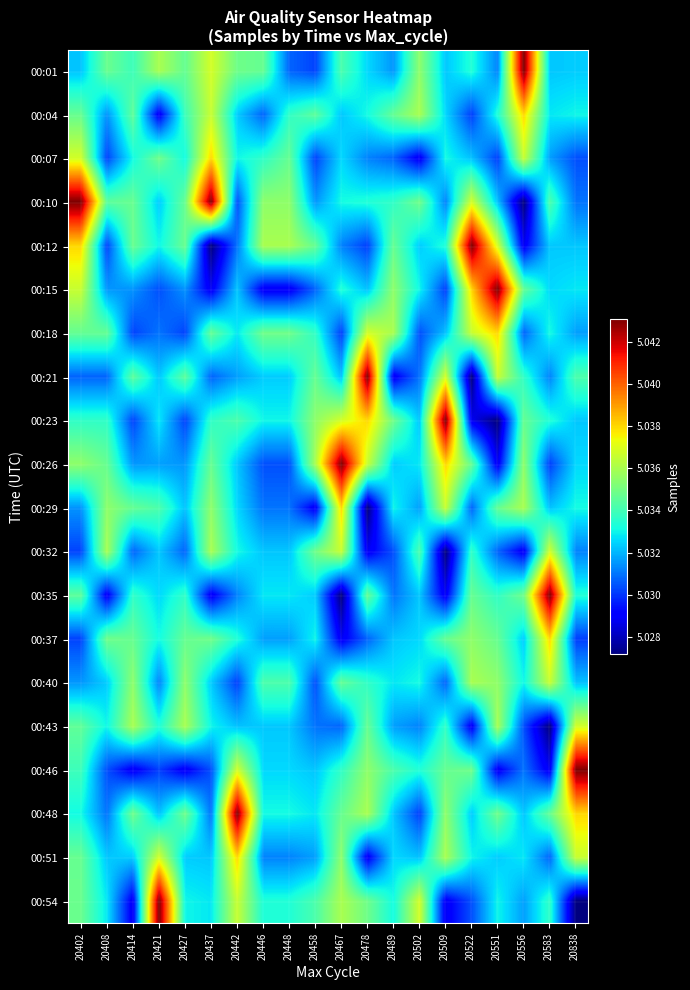

Reading left to right, extract all data points from this chart.

00:01: 20402=5032232	20408=5034789	20414=5033910	20421=5035999	20427=5034682	20437=5036803	20442=5034879	20446=5034706	20448=5030730	20458=5030210	20467=5034194	20478=5032560	20489=5031523	20502=5035489	20509=5032295	20522=5033351	20551=5031219	20556=5043109	20583=5032276	20838=5032368
00:04: 20402=5034706	20408=5031470	20414=5034603	20421=5028826	20427=5033910	20437=5036587	20442=5032368	20446=5030730	20448=5033658	20458=5034533	20467=5032295	20478=5033131	20489=5034682	20502=5035999	20509=5032560	20522=5030141	20551=5033351	20556=5038024	20583=5032796	20838=5033031
00:07: 20402=5036803	20408=5030210	20414=5033108	20421=5034879	20427=5033108	20437=5038024	20442=5033031	20446=5033658	20448=5034706	20458=5030210	20467=5032560	20478=5031219	20489=5030730	20502=5028826	20509=5033131	20522=5032201	20551=5030141	20556=5036587	20583=5031660	20838=5030401
00:10: 20402=5043109	20408=5034533	20414=5034727	20421=5032368	20427=5034727	20437=5043109	20442=5030401	20446=5035489	20448=5035489	20458=5031523	20467=5033131	20478=5033351	20489=5033658	20502=5034879	20509=5031219	20522=5036803	20551=5032201	20556=5027154	20583=5034194	20838=5030976
00:12: 20402=5038024	20408=5030210	20414=5034789	20421=5033031	20427=5034789	20437=5027154	20442=5030976	20446=5035999	20448=5035999	20458=5034682	20467=5031219	20478=5030141	20489=5034706	20502=5032368	20509=5033351	20522=5043109	20551=5036803	20556=5028782	20583=5032295	20838=5032276
00:15: 20402=5036587	20408=5031523	20414=5031470	20421=5030401	20427=5031470	20437=5028782	20442=5032276	20446=5028826	20448=5028826	20458=5030730	20467=5033351	20478=5032201	20489=5035489	20502=5033031	20509=5030141	20522=5038024	20551=5043109	20556=5034682	20583=5032560	20838=5032796
00:18: 20402=5034682	20408=5034682	20414=5030210	20421=5030976	20427=5030210	20437=5034682	20442=5032796	20446=5034879	20448=5034879	20458=5033658	20467=5030141	20478=5036803	20489=5035999	20502=5030401	20509=5032201	20522=5036587	20551=5038024	20556=5030730	20583=5033131	20838=5031660
00:21: 20402=5030730	20408=5030730	20414=5034533	20421=5032276	20427=5034533	20437=5030730	20442=5031660	20446=5032368	20448=5032368	20458=5034706	20467=5032201	20478=5043109	20489=5028826	20502=5030976	20509=5036803	20522=5027154	20551=5036587	20556=5033658	20583=5031219	20838=5034194
00:23: 20402=5033658	20408=5033658	20414=5030210	20421=5032796	20427=5030210	20437=5033658	20442=5034194	20446=5033031	20448=5033031	20458=5035489	20467=5036803	20478=5038024	20489=5034879	20502=5032276	20509=5043109	20522=5028782	20551=5027154	20556=5034706	20583=5033351	20838=5032295
00:26: 20402=5035489	20408=5034706	20414=5031523	20421=5031660	20427=5031523	20437=5034706	20442=5032295	20446=5030401	20448=5030401	20458=5035999	20467=5043109	20478=5036587	20489=5032368	20502=5032796	20509=5038024	20522=5034682	20551=5028782	20556=5035489	20583=5030141	20838=5032560
00:29: 20402=5031470	20408=5035489	20414=5034682	20421=5034194	20427=5032232	20437=5035489	20442=5032560	20446=5030976	20448=5030976	20458=5028826	20467=5038024	20478=5027154	20489=5033031	20502=5031660	20509=5036587	20522=5030730	20551=5034682	20556=5035999	20583=5032201	20838=5033131
00:32: 20402=5030210	20408=5035999	20414=5030730	20421=5032295	20427=5030730	20437=5035999	20442=5033131	20446=5032276	20448=5032276	20458=5034879	20467=5036587	20478=5028782	20489=5030401	20502=5034194	20509=5027154	20522=5033658	20551=5030730	20556=5028826	20583=5036803	20838=5031219
00:35: 20402=5034533	20408=5028826	20414=5033658	20421=5032560	20427=5033658	20437=5028826	20442=5031219	20446=5032796	20448=5032796	20458=5032368	20467=5027154	20478=5034682	20489=5030976	20502=5032295	20509=5028782	20522=5034706	20551=5033658	20556=5034879	20583=5043109	20838=5033351
00:37: 20402=5030210	20408=5034879	20414=5034706	20421=5033131	20427=5034706	20437=5034879	20442=5033351	20446=5031660	20448=5031660	20458=5033031	20467=5028782	20478=5030730	20489=5032276	20502=5032560	20509=5034682	20522=5035489	20551=5034706	20556=5032368	20583=5038024	20838=5030141
00:40: 20402=5031523	20408=5032368	20414=5035489	20421=5031219	20427=5035489	20437=5032368	20442=5030141	20446=5034194	20448=5034194	20458=5030401	20467=5034682	20478=5033658	20489=5032796	20502=5033131	20509=5030730	20522=5035999	20551=5035489	20556=5033031	20583=5036587	20838=5032201
00:43: 20402=5034603	20408=5033031	20414=5035999	20421=5033351	20427=5035999	20437=5033031	20442=5032201	20446=5032295	20448=5032295	20458=5030976	20467=5030730	20478=5034706	20489=5031660	20502=5031219	20509=5033658	20522=5028826	20551=5035999	20556=5030401	20583=5027154	20838=5036803
00:46: 20402=5033910	20408=5030401	20414=5028826	20421=5030141	20427=5028826	20437=5030401	20442=5036803	20446=5032560	20448=5032560	20458=5032276	20467=5033658	20478=5035489	20489=5034194	20502=5033351	20509=5034706	20522=5034879	20551=5028826	20556=5030976	20583=5028782	20838=5043109
00:48: 20402=5033108	20408=5030976	20414=5034879	20421=5032201	20427=5034879	20437=5030976	20442=5043109	20446=5033131	20448=5033131	20458=5032796	20467=5034706	20478=5035999	20489=5032295	20502=5030141	20509=5035489	20522=5032368	20551=5034879	20556=5032276	20583=5034682	20838=5038024
00:51: 20402=5034727	20408=5032276	20414=5032368	20421=5036803	20427=5032368	20437=5032276	20442=5038024	20446=5031219	20448=5031219	20458=5031660	20467=5035489	20478=5028826	20489=5032560	20502=5032201	20509=5035999	20522=5033031	20551=5032368	20556=5032796	20583=5030730	20838=5036587
00:54: 20402=5034789	20408=5032796	20414=5028782	20421=5043109	20427=5033031	20437=5032796	20442=5036587	20446=5033351	20448=5033351	20458=5034194	20467=5035999	20478=5034879	20489=5033131	20502=5036803	20509=5028826	20522=5030401	20551=5033031	20556=5031660	20583=5033658	20838=5027154